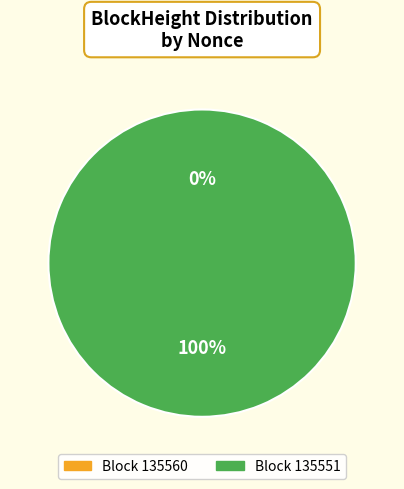

How many segments does this pie chart have?

2